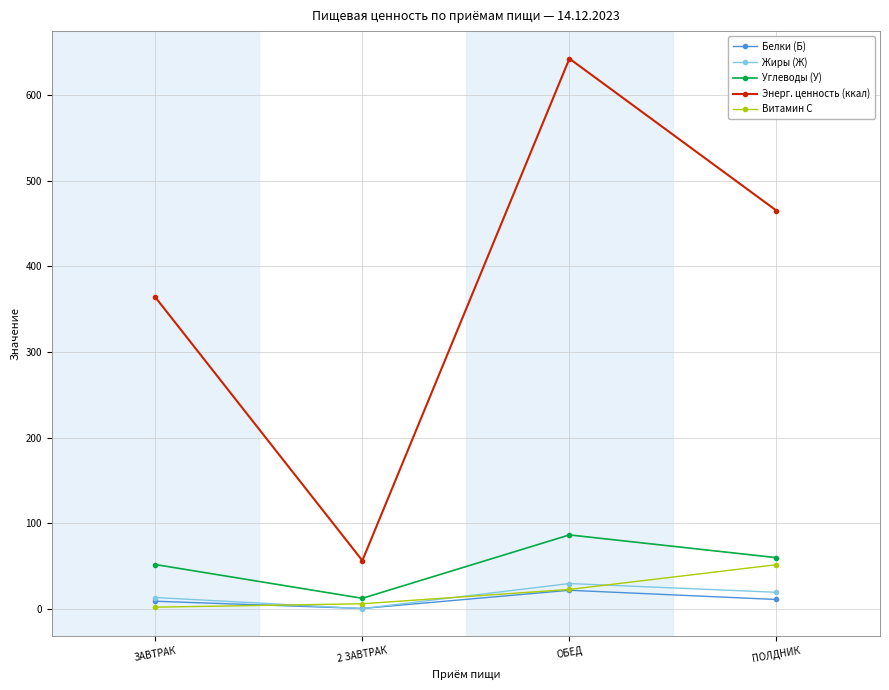

What is the lowest value of the Энерг. ценность (ккал) series?

56.4